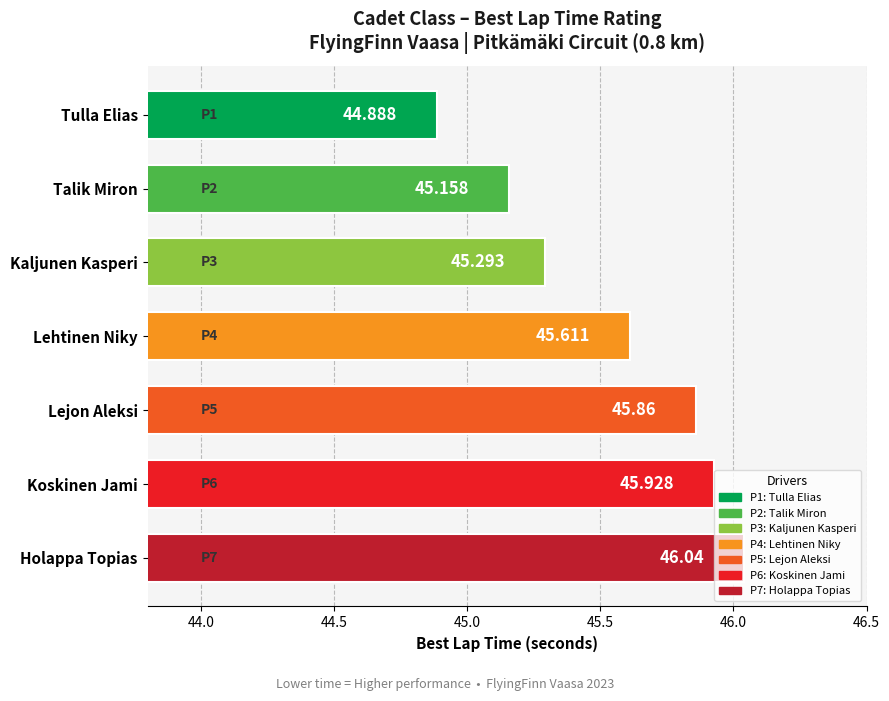

Between Tulla Elias and Talik Miron, which is larger?

Talik Miron